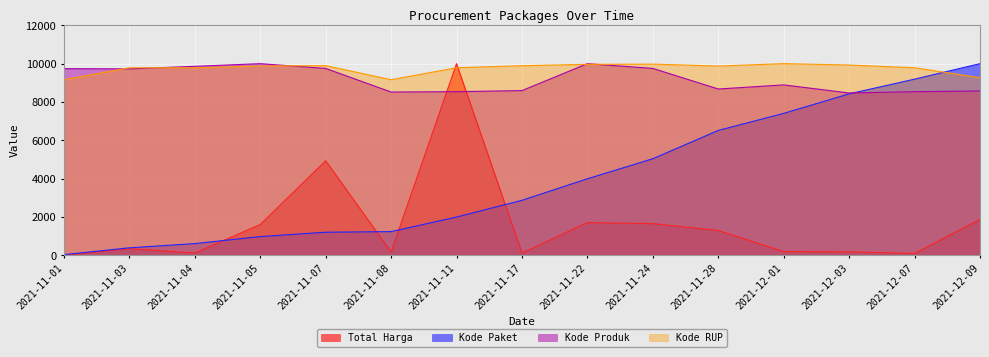

How many interior local valleys does the Kode Produk series have?

4